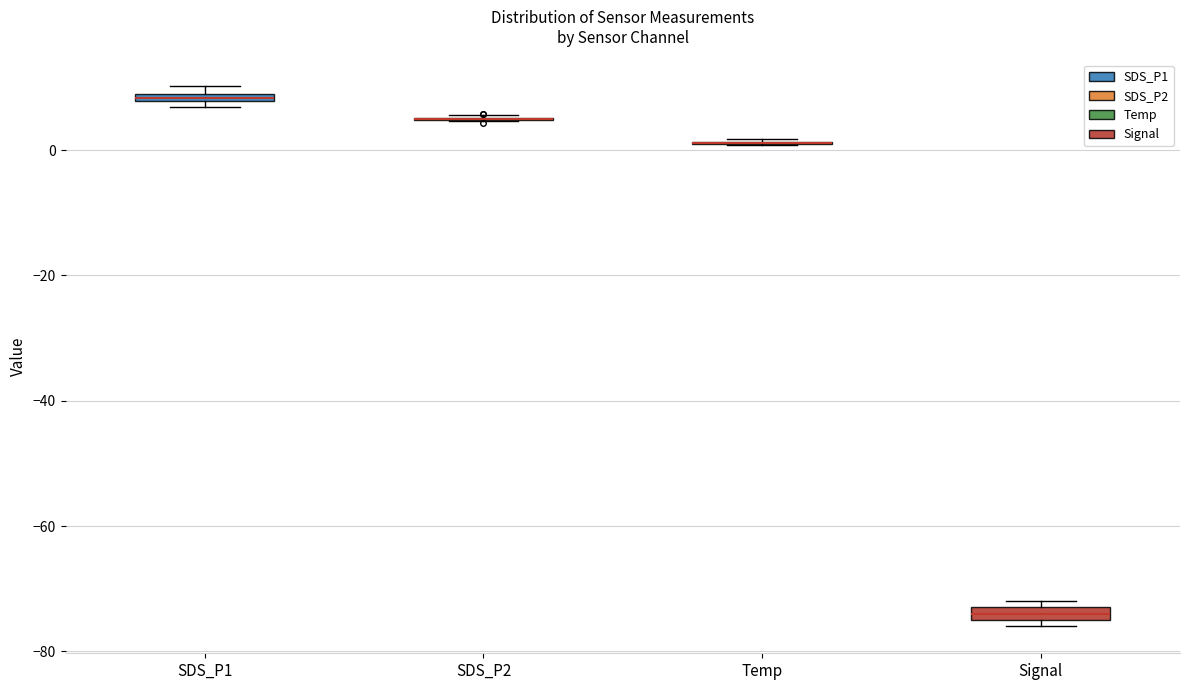

Where is the upper edge of the box for SDS_P1 on the y-axis? The values are not printed on the chart, so give them approximately, as read against the axis.

10